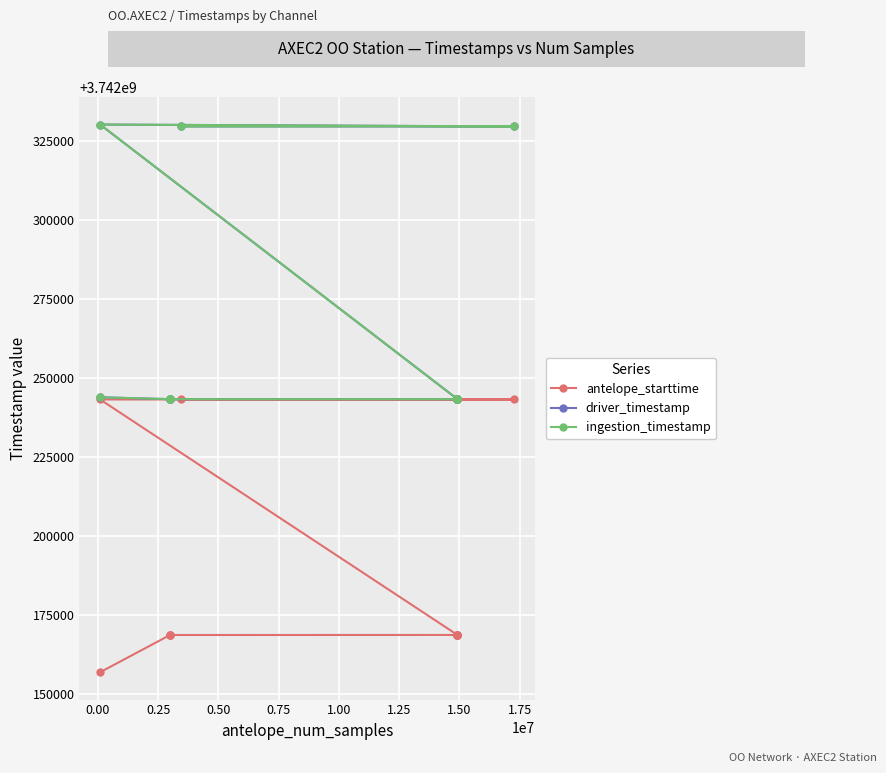

True or false: antelope_starttime and driver_timestamp intersect in this chart.

False